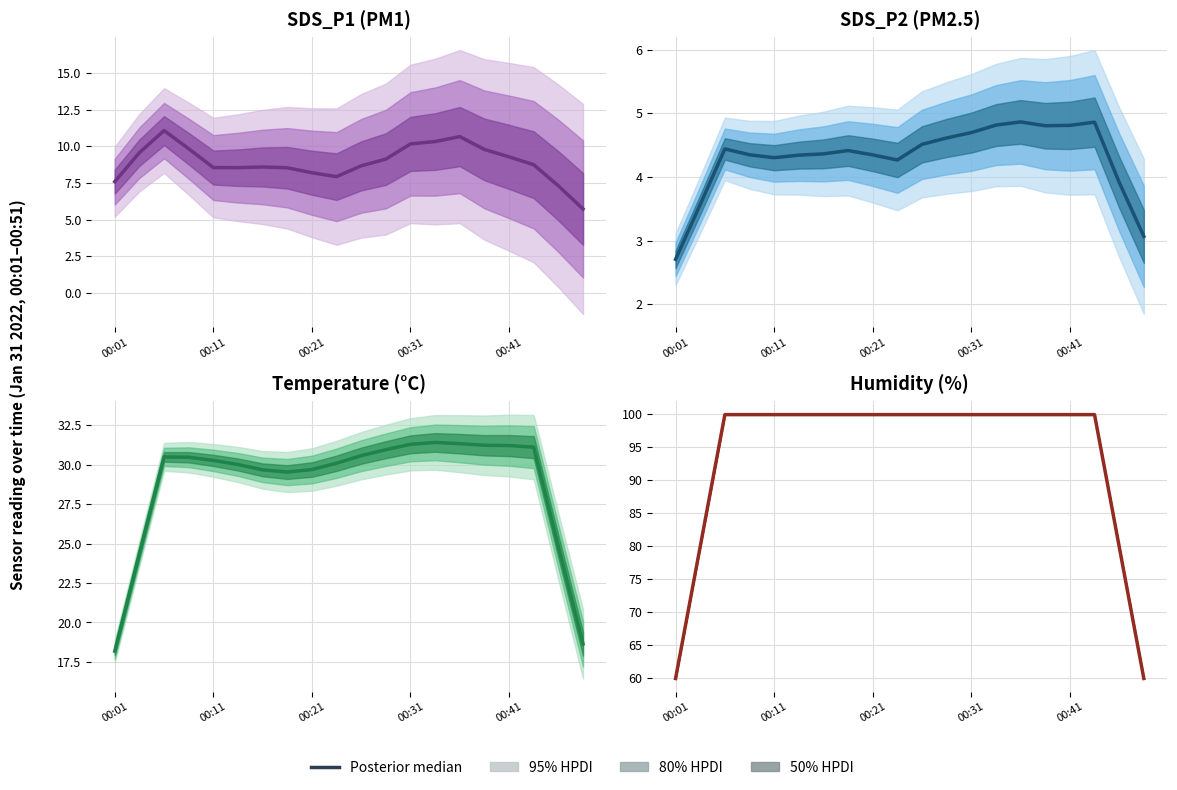

Does the chart display data point markers on the line(s)?

No